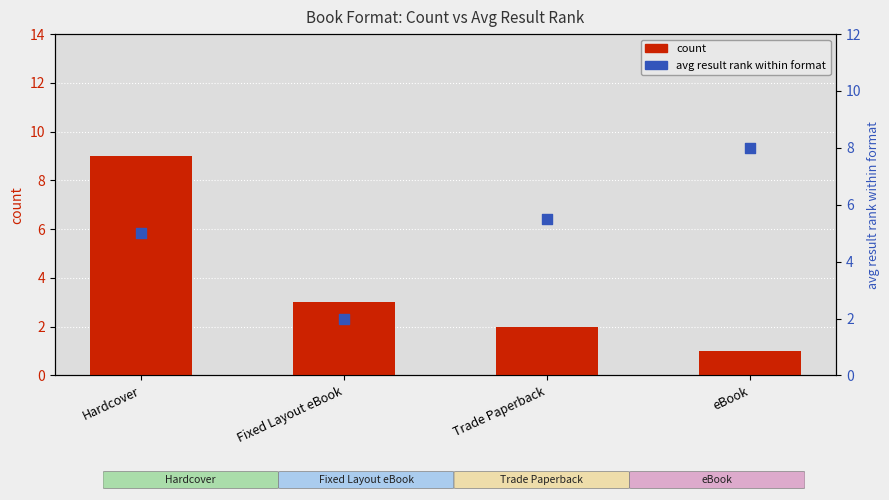

Which series reaches the minimum Y coordinate?

count